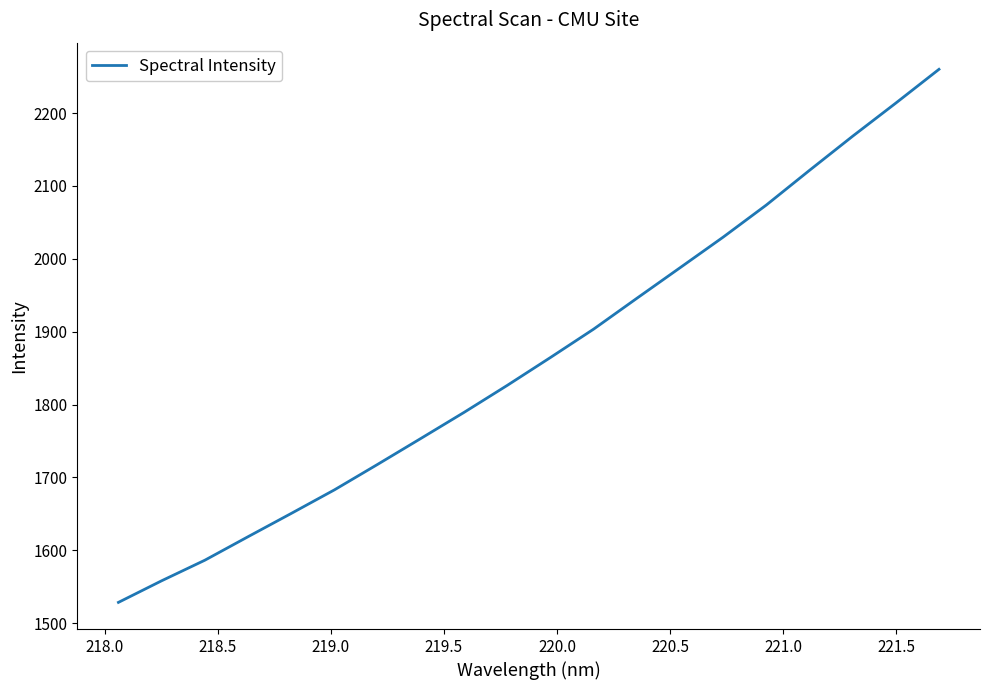

What is the smallest value displayed?

1528.4